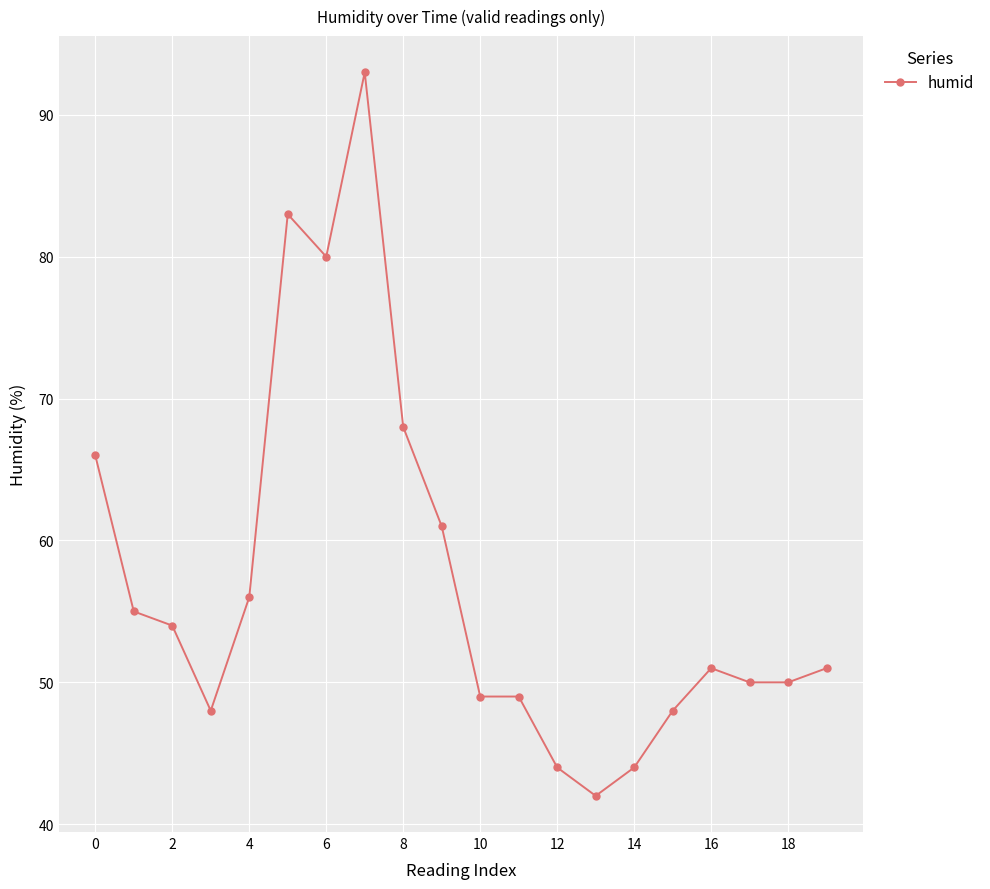

What is the average value?

57